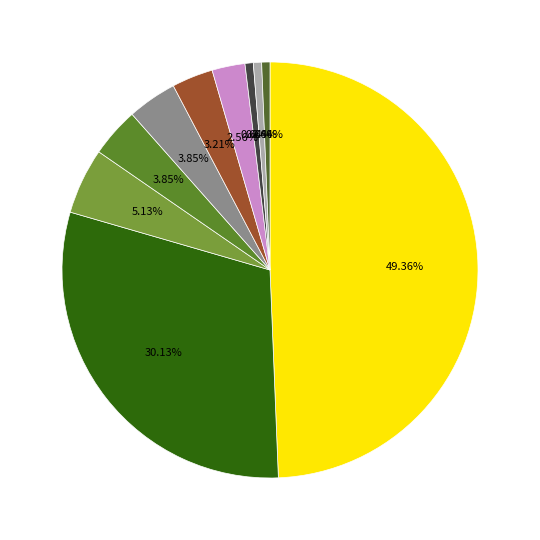

How many slices are in this pie chart?

10